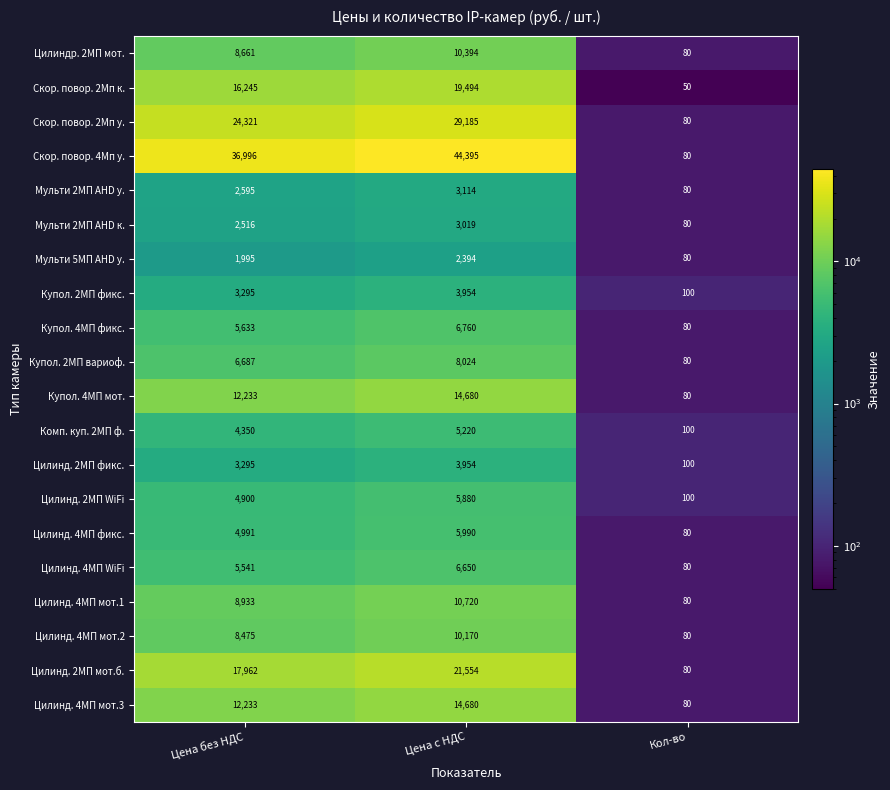

What is the average value of the Скор. повор. 4Мп у. series?

27157